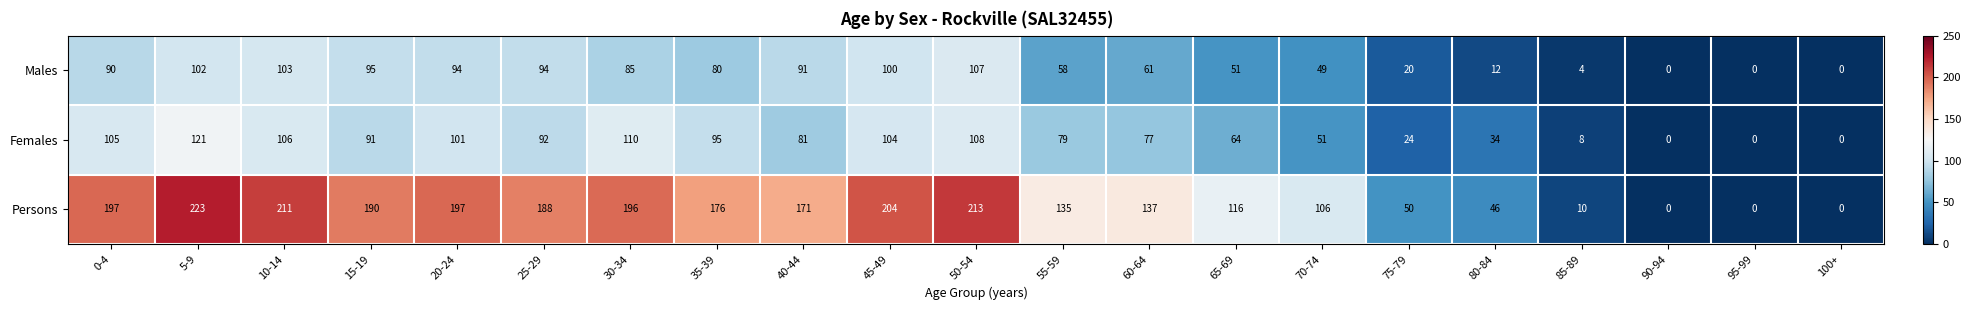

How many data points in Males are less than 80?

10